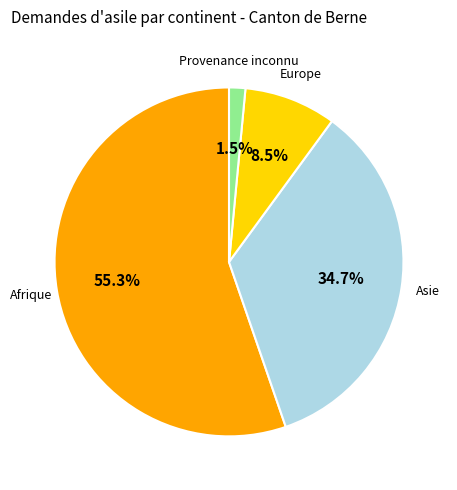

Is there a majority slice in this chart?

Yes